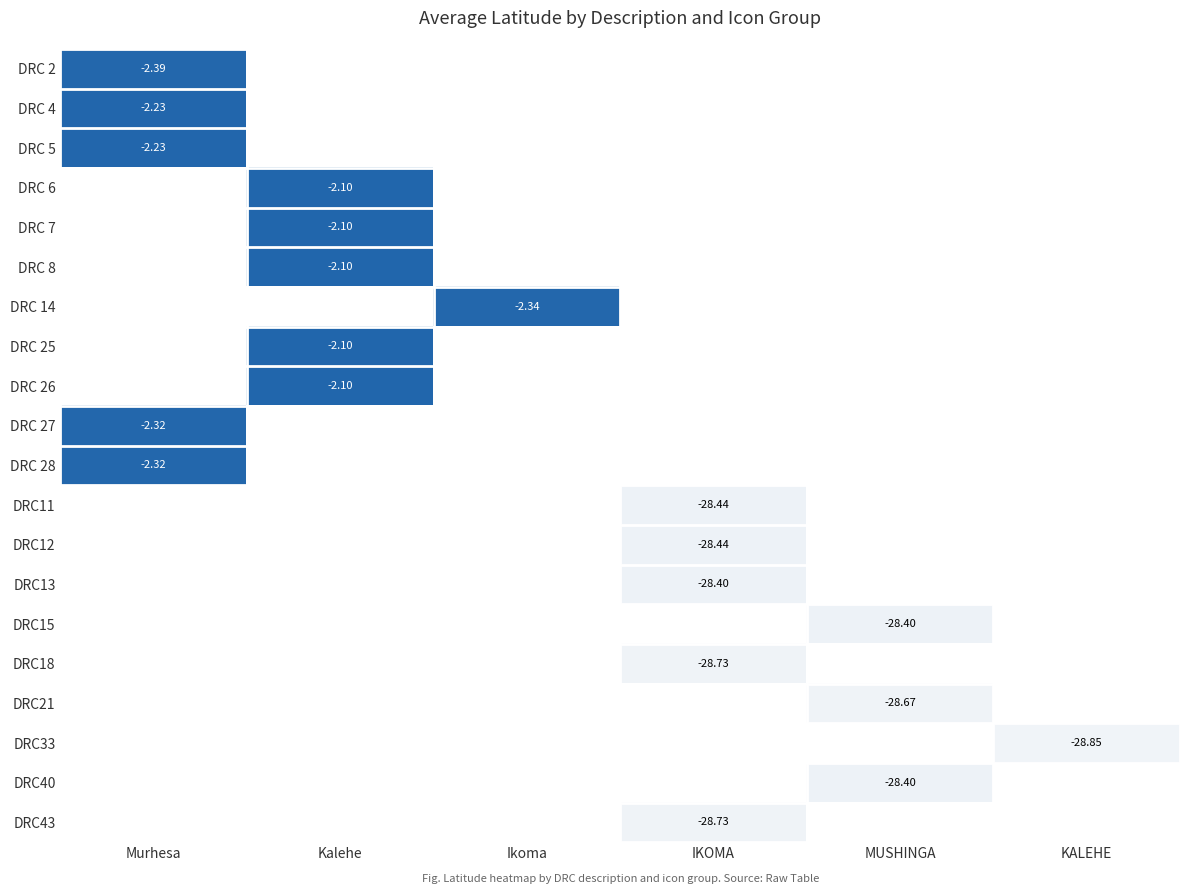

Is the value of DRC33 at KALEHE greater than the value of DRC11 at IKOMA?

No